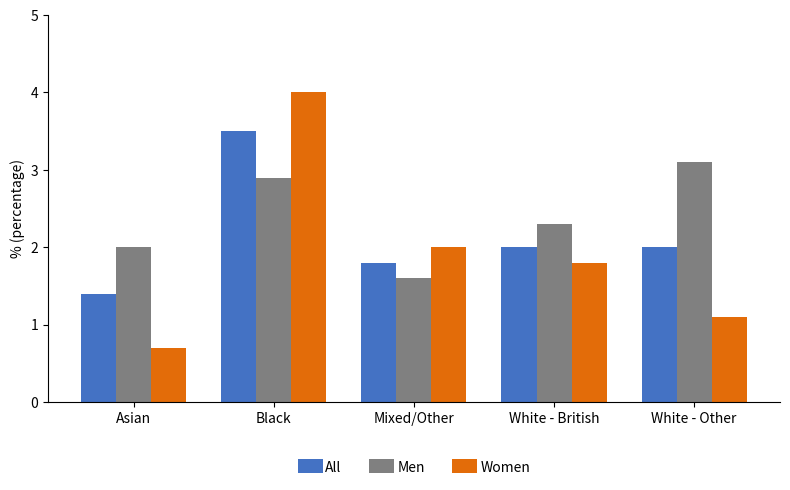

What position from the right is White - Other?

1